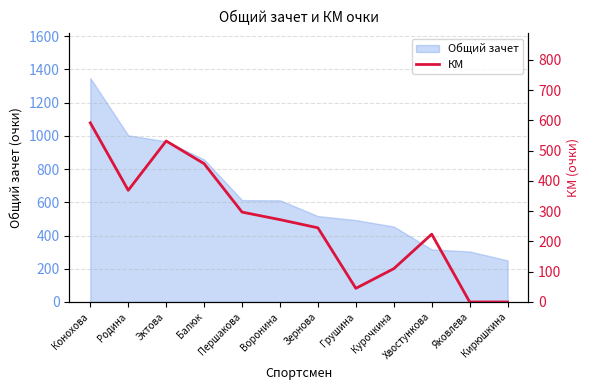

Reading left to right, what are all the values shown in this chart?

592	369	532	457	297	272	245	45	110	224	0	0